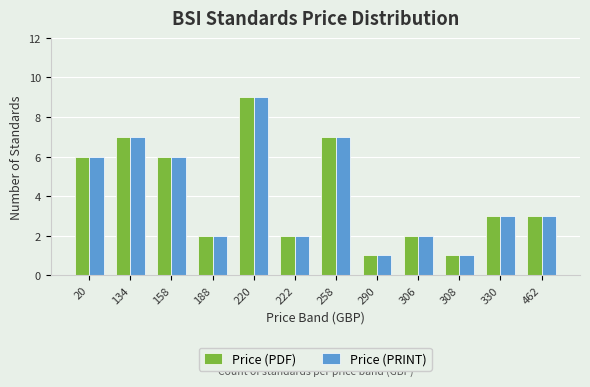

What is the difference between the maximum and minimum values in the Price (PRINT) series?

8